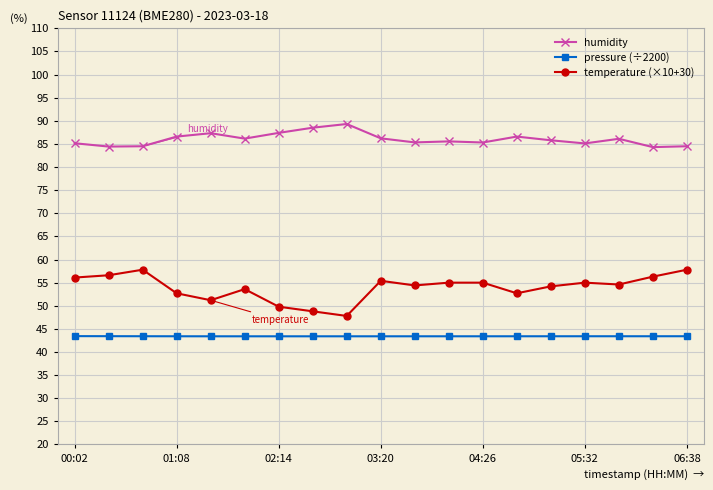

List the series in order of their overall mean, highest first.

humidity, temperature (×10+30), pressure (÷2200)